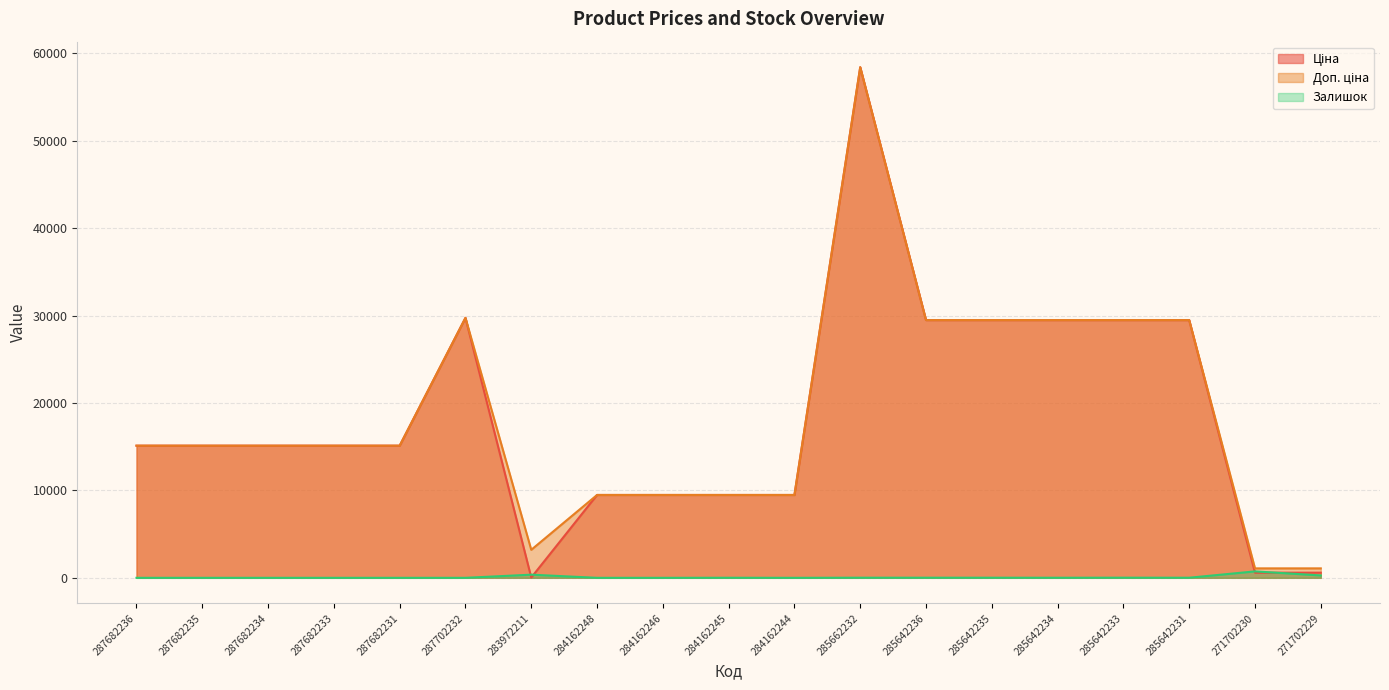

True or false: Ціна has more than 2 interior local peaks.

False